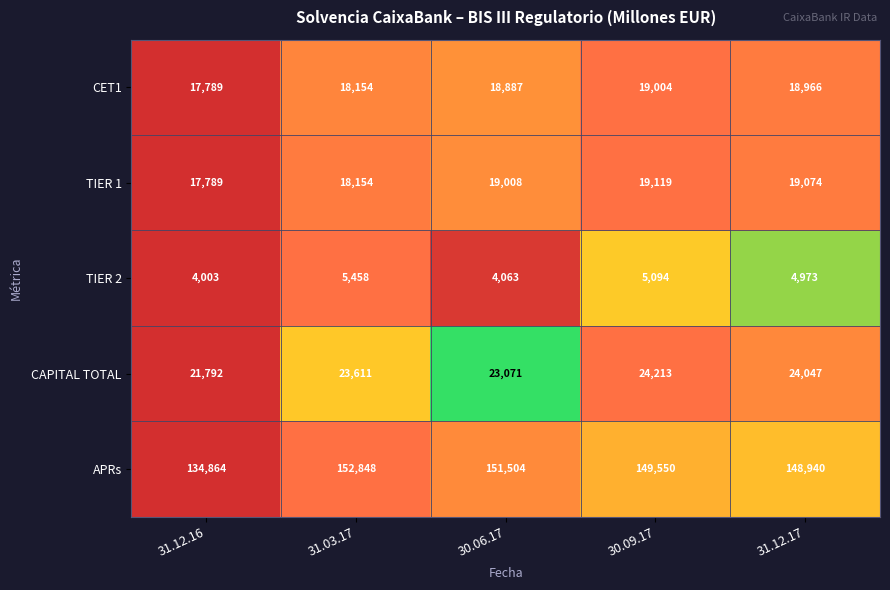

Which series has the largest total across all categories?

APRs